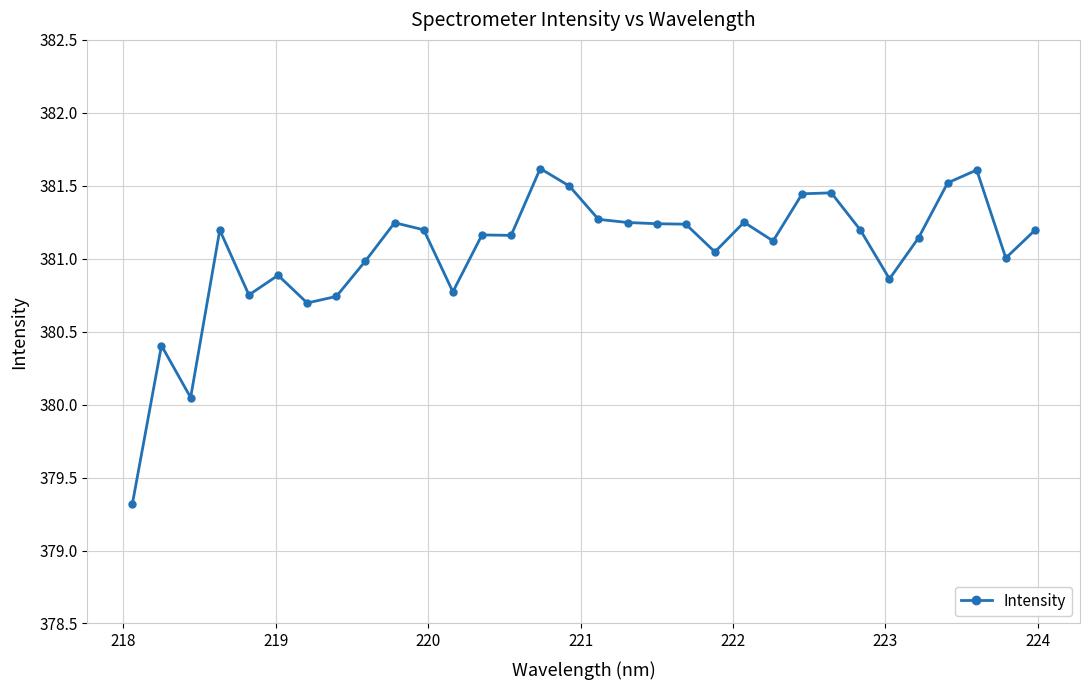

What is the smallest value displayed?

379.3